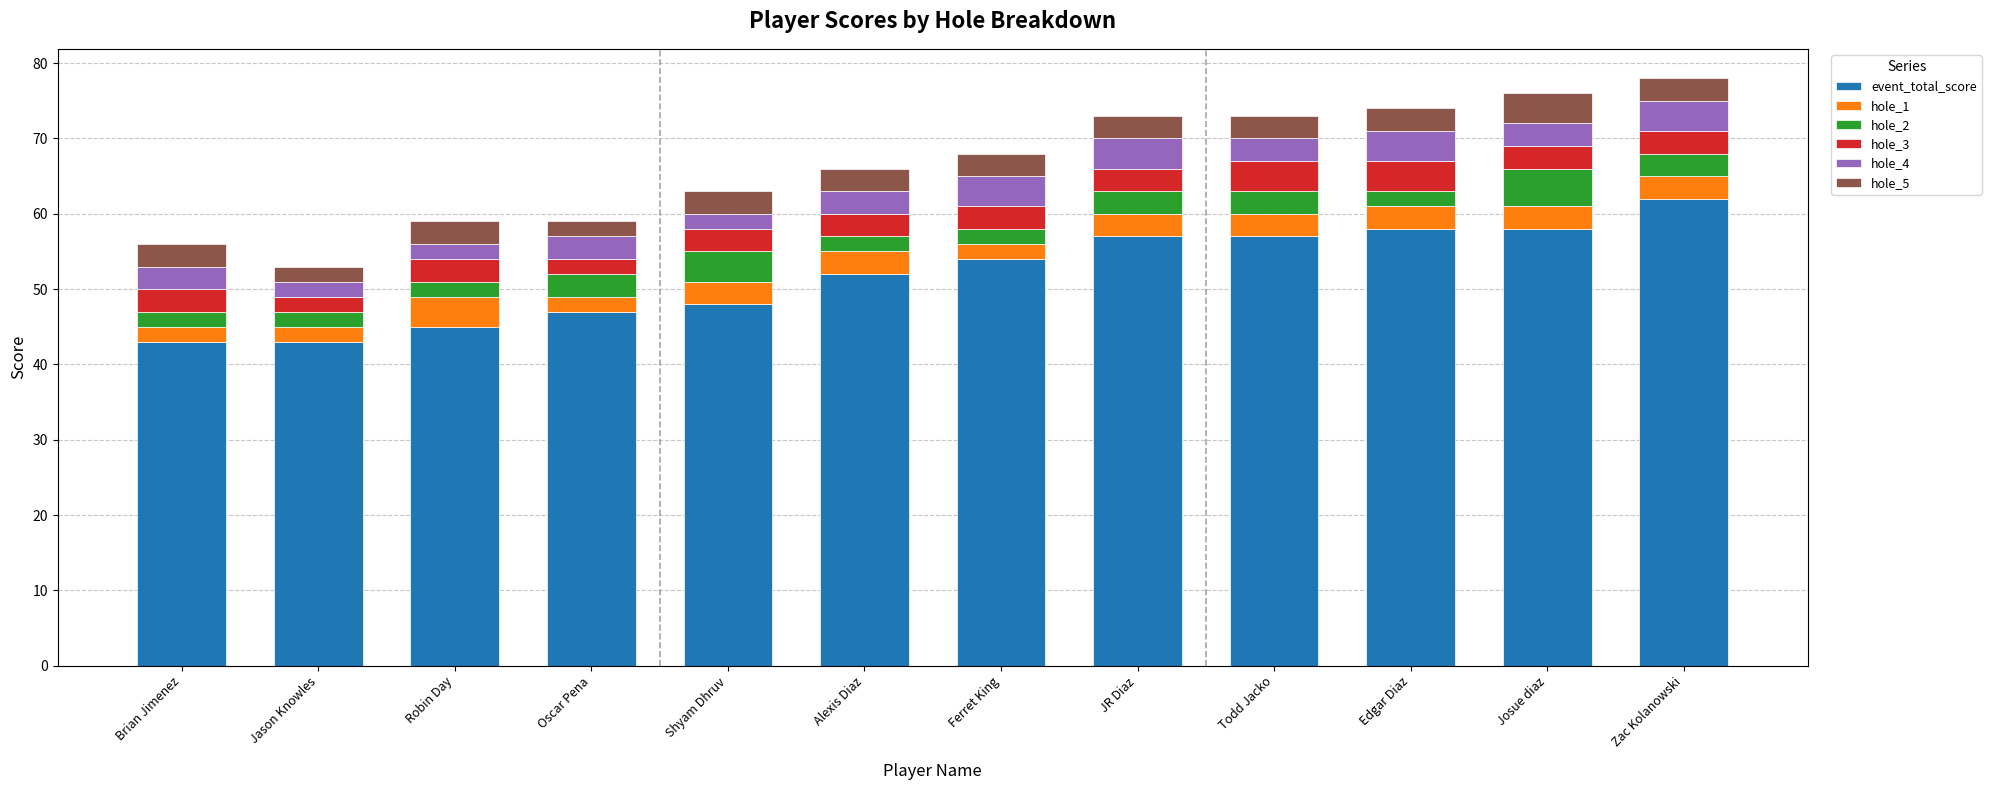

What is the average value of the event_total_score series?

52